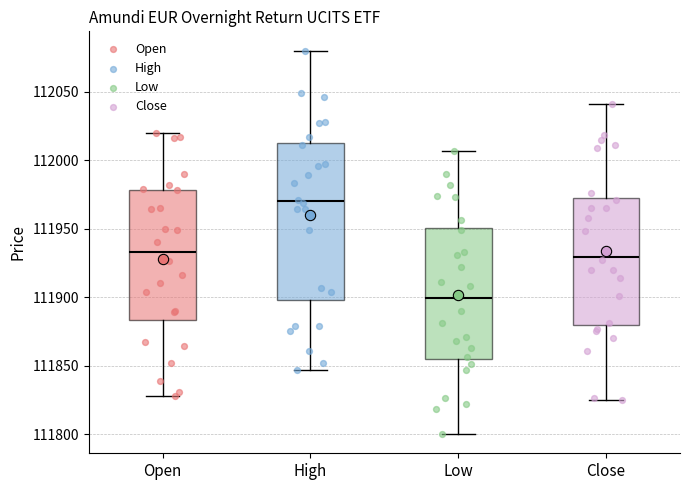

Where does the lower whisker of the box for High end on the y-axis? The values are not printed on the chart, so give them approximately, as read against the axis.

111845